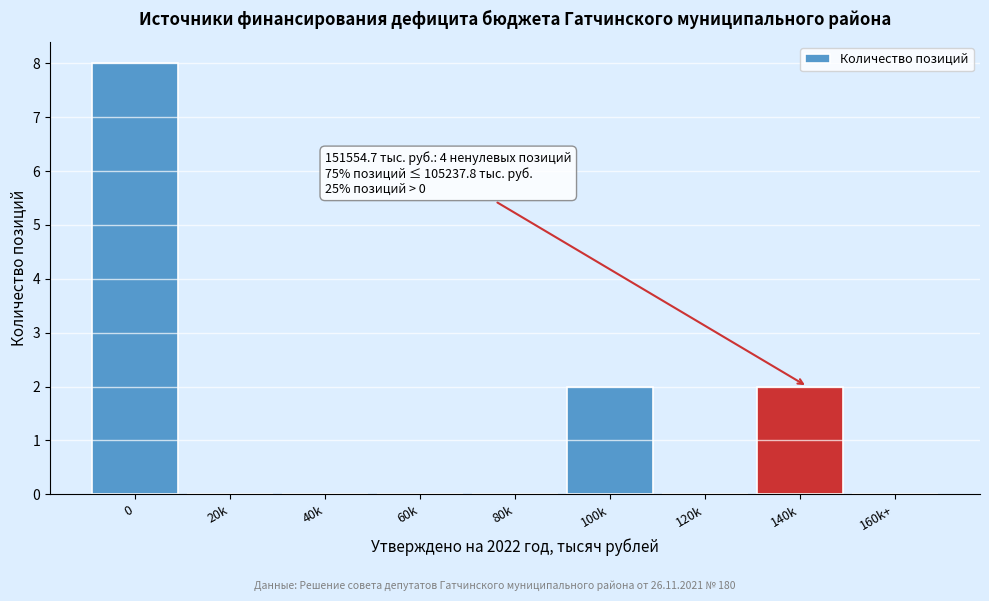

Reading left to right, what are all the values shown in this chart?

0=8	20k=0	40k=0	60k=0	80k=0	100k=2	120k=0	140k=2	160k+=0